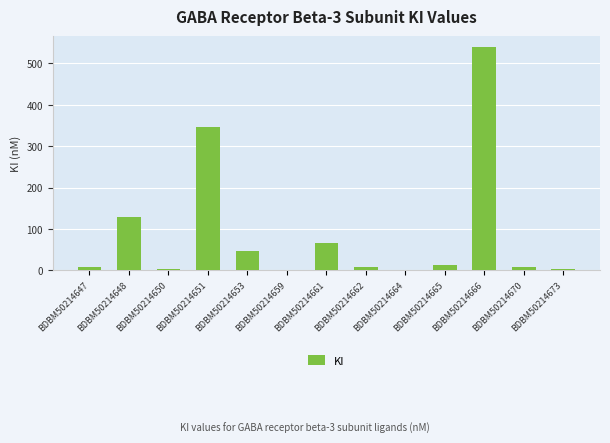

The value at BDBM50214664 is 0.7. True or false?

True